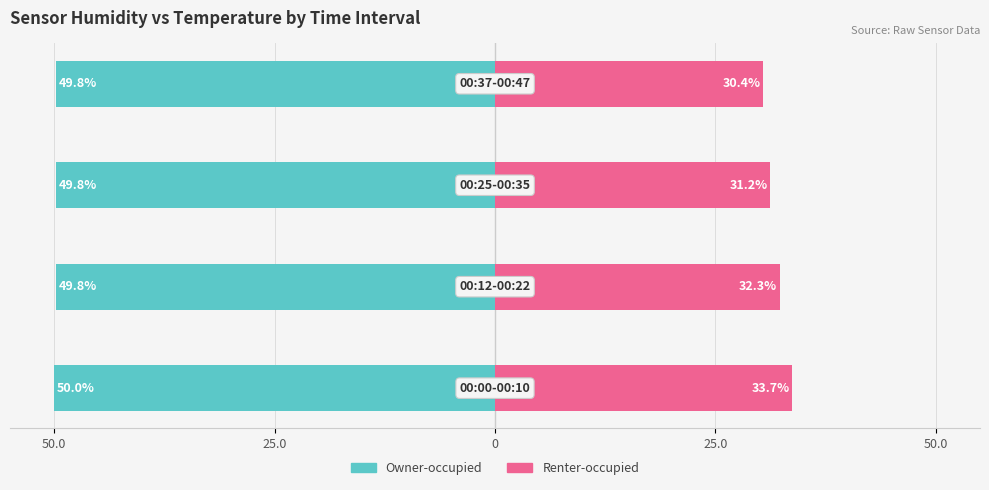

At how many categories does at least one series exceed 7?

4